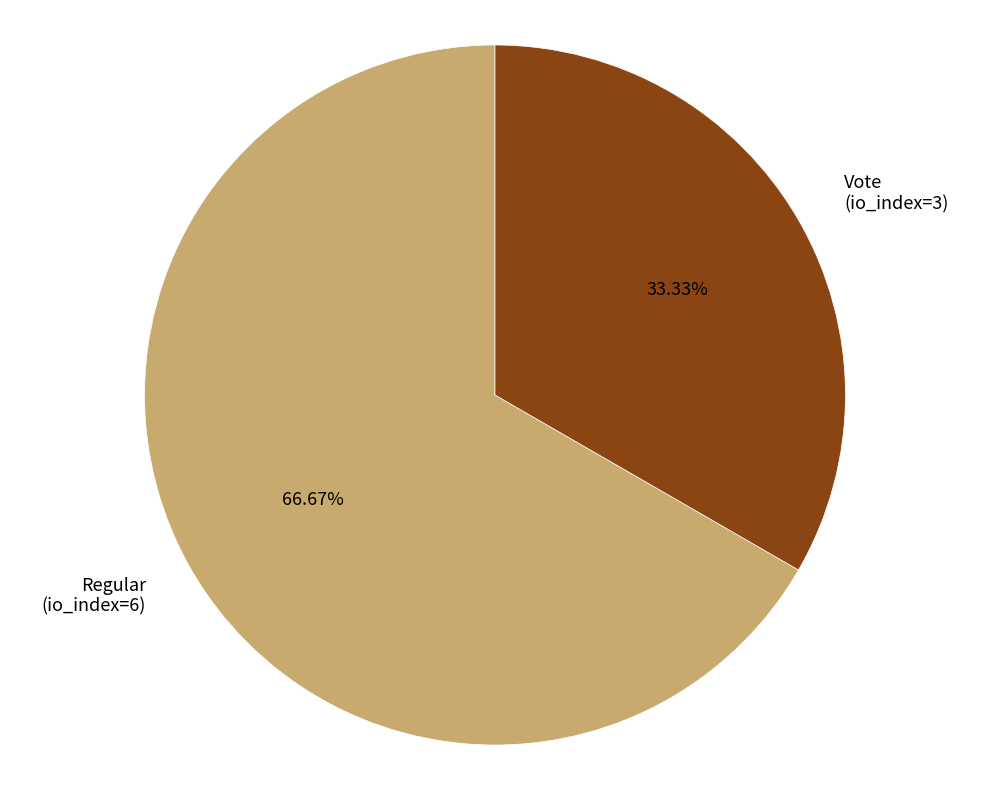

Count the number of slices in the pie.

2